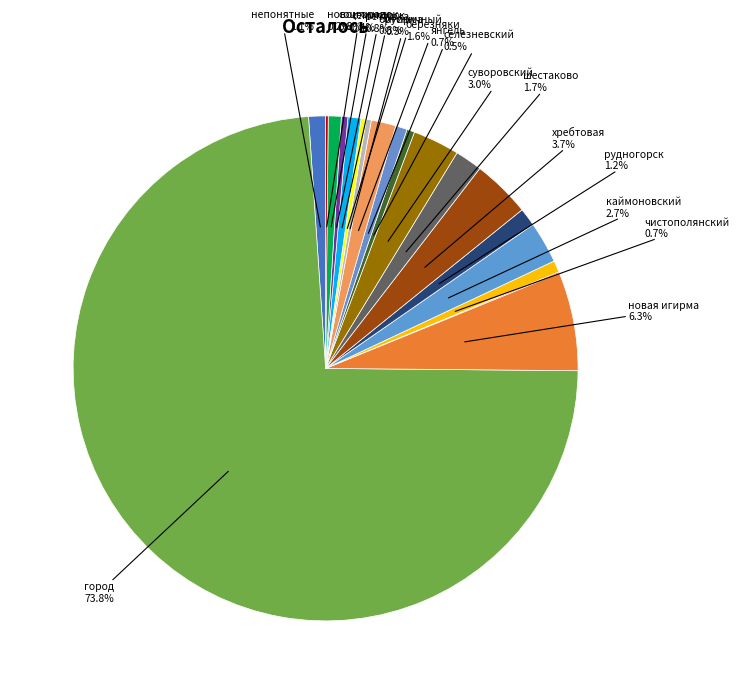

Which slice is the smallest?

видим